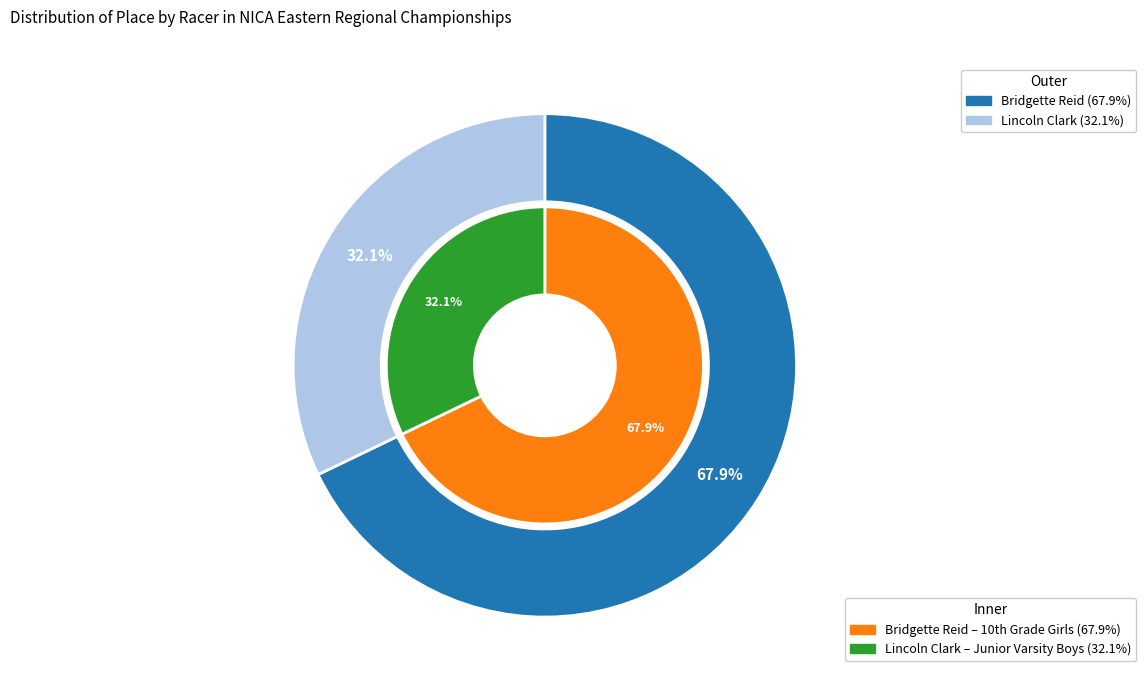

Rank the categories by value from highest to lowest.

Bridgette Reid, Lincoln Clark